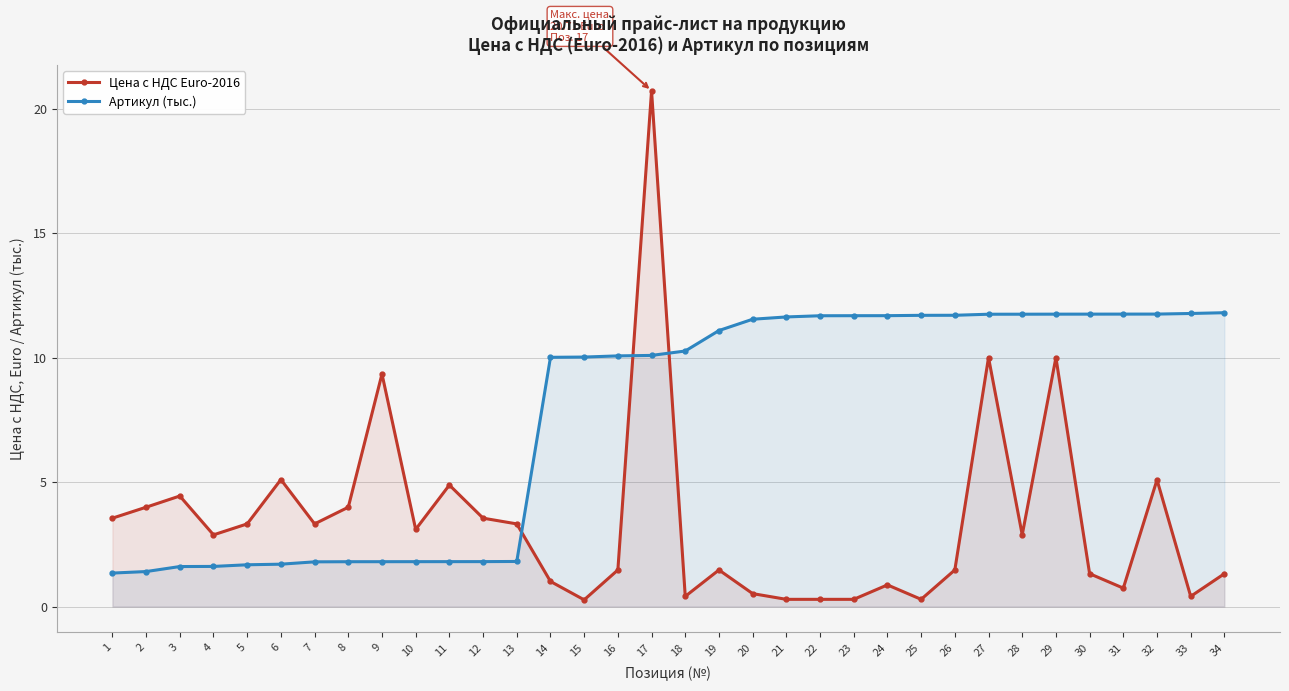

What is the spread (max minus min) of values at 12?

1.7